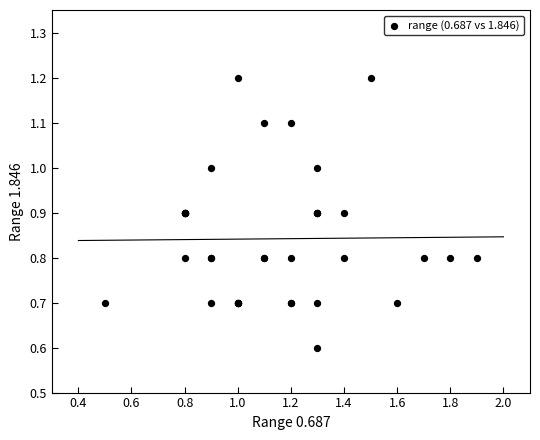

What Y value in the scatter plot is closest to 0?

0.6